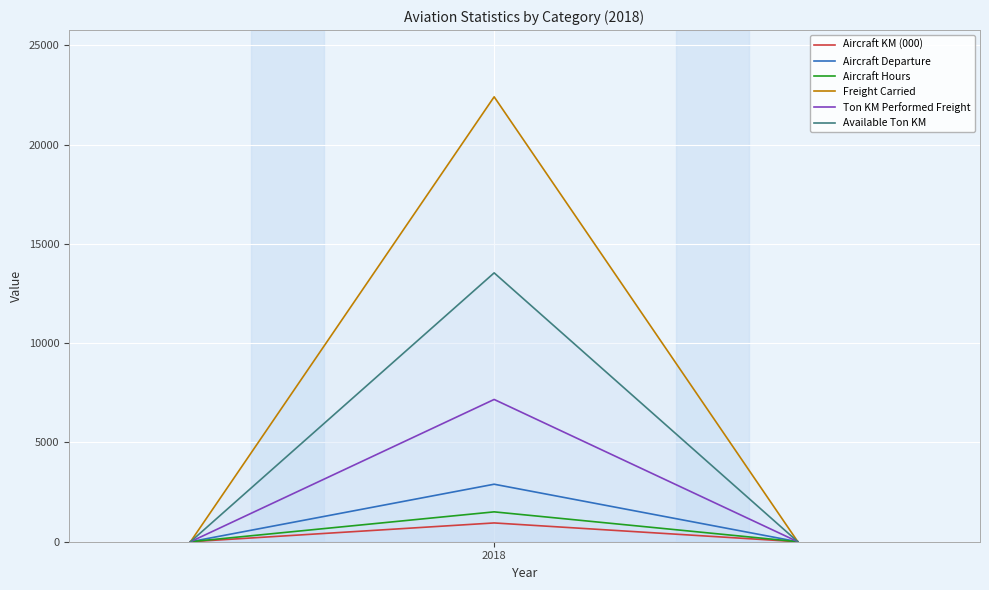

Which series has the widest spread of values?

Freight Carried